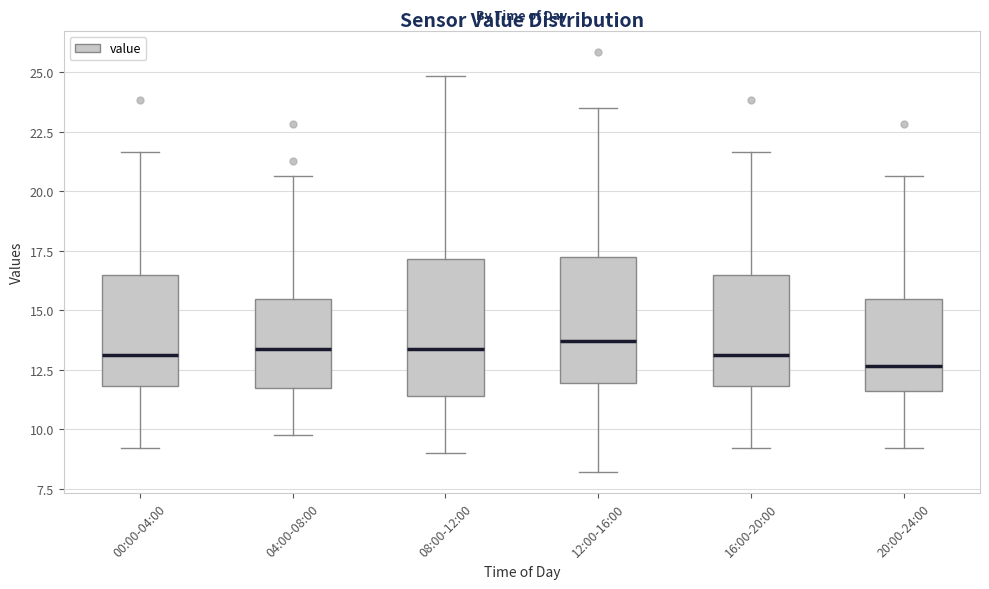

Where does the upper whisker of the box for 00:00-04:00 end on the y-axis? The values are not printed on the chart, so give them approximately, as read against the axis.

21.5